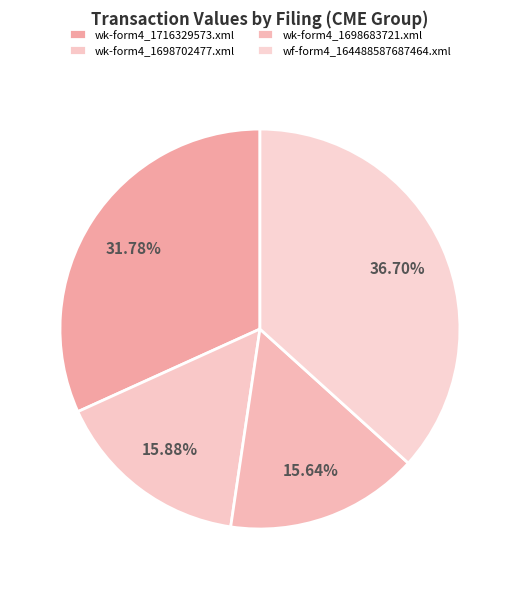

To the nearest percent, what portion does wk-form4_1698683721.xml represent?

16%